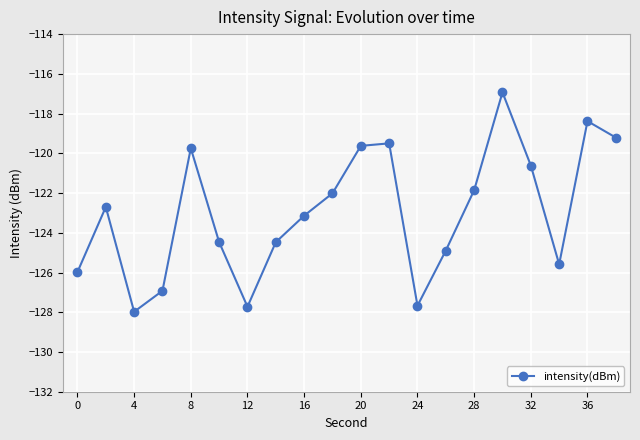

Reading left to right, what are all the values shown in this chart?

-126.0	-122.7	-128.0	-126.9	-119.7	-124.5	-127.7	-124.5	-123.1	-122.0	-119.6	-119.5	-127.7	-124.9	-121.9	-116.9	-120.6	-125.6	-118.4	-119.2